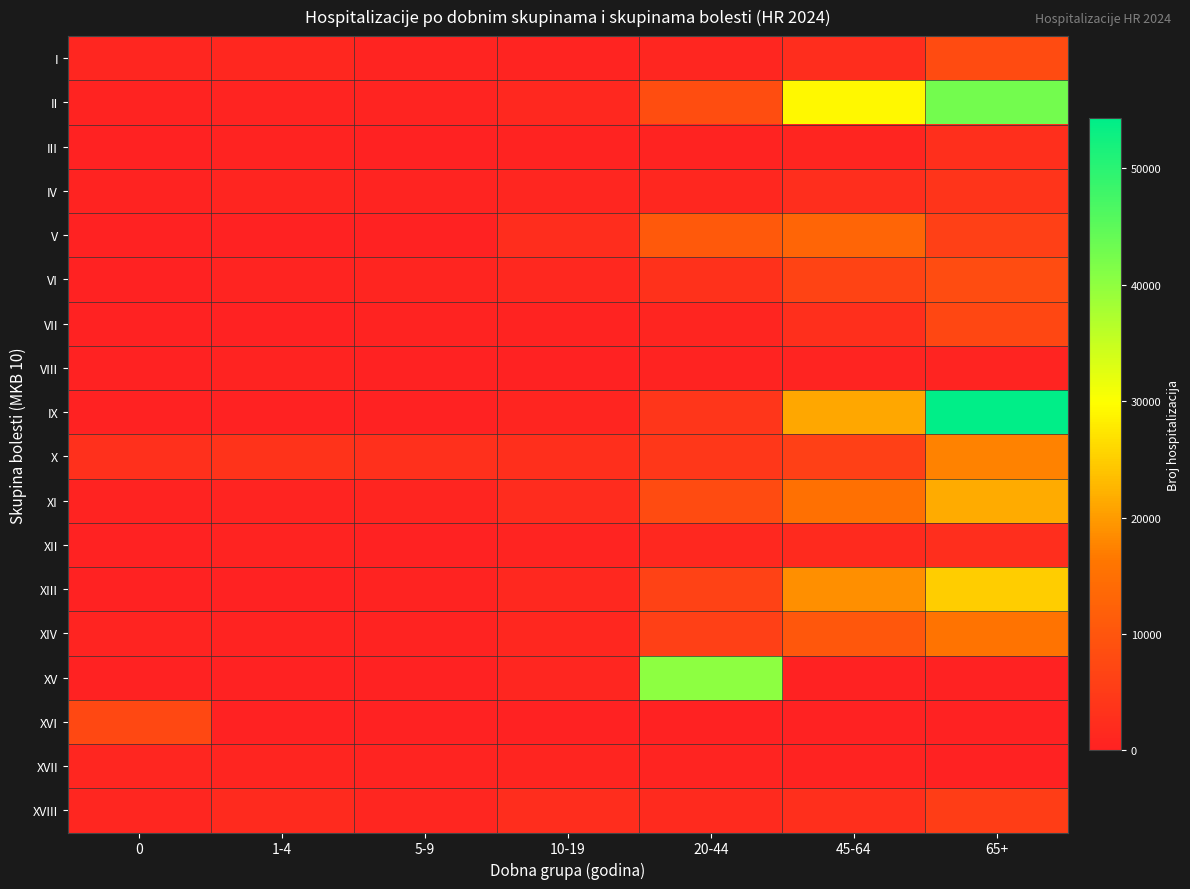

Reading left to right, transcribe all the data shown in this chart.

I: 0=878	1-4=1090	5-9=454	10-19=564	20-44=1002	45-64=2246	65+=7870
II: 0=273	1-4=467	5-9=428	10-19=1300	20-44=8386	45-64=29087	65+=42719
III: 0=110	1-4=244	5-9=195	10-19=268	20-44=312	45-64=669	65+=2547
IV: 0=280	1-4=716	5-9=433	10-19=965	20-44=1164	45-64=2486	65+=3757
V: 0=6	1-4=48	5-9=156	10-19=2246	20-44=10752	45-64=12946	65+=5904
VI: 0=167	1-4=575	5-9=678	10-19=1379	20-44=3013	45-64=6412	65+=8148
VII: 0=27	1-4=90	5-9=222	10-19=243	20-44=729	45-64=2729	65+=7272
VIII: 0=68	1-4=257	5-9=180	10-19=178	20-44=377	45-64=541	65+=530
IX: 0=43	1-4=55	5-9=90	10-19=728	20-44=3860	45-64=21006	65+=54301
X: 0=2820	1-4=3484	5-9=2910	10-19=2688	20-44=4128	45-64=5768	65+=17527
XI: 0=248	1-4=428	5-9=691	10-19=2092	20-44=7952	45-64=15140	65+=21555
XII: 0=117	1-4=297	5-9=164	10-19=543	20-44=1358	45-64=1846	65+=2404
XIII: 0=20	1-4=177	5-9=246	10-19=1421	20-44=6191	45-64=18749	65+=24962
XIV: 0=631	1-4=405	5-9=381	10-19=1066	20-44=5904	45-64=10196	65+=15595
XV: 0=0	1-4=0	5-9=0	10-19=850	20-44=40104	45-64=178	65+=0
XVI: 0=7433	1-4=0	5-9=0	10-19=0	20-44=0	45-64=0	65+=0
XVII: 0=1034	1-4=811	5-9=623	10-19=758	20-44=508	45-64=311	65+=102
XVIII: 0=930	1-4=1708	5-9=985	10-19=2316	20-44=1804	45-64=2640	65+=5375